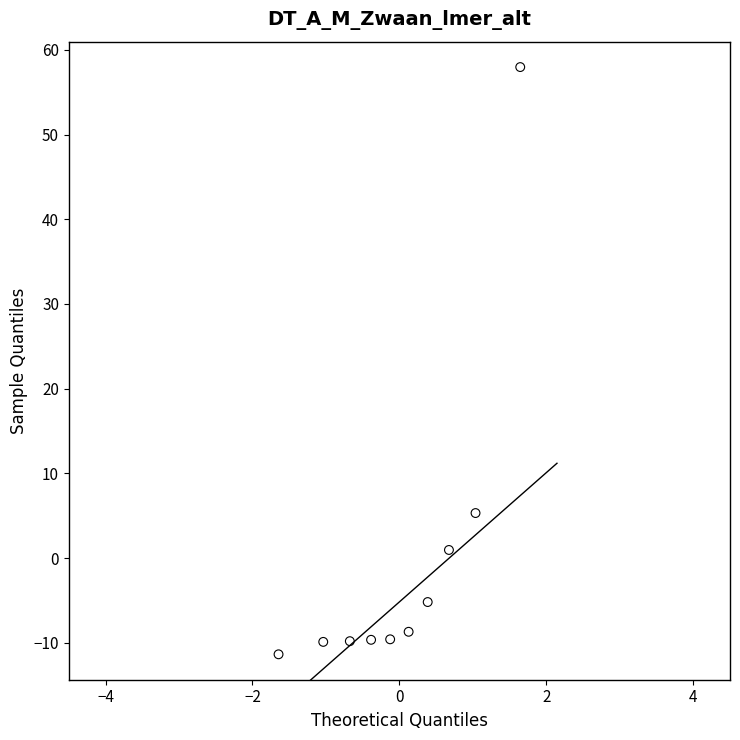

What is the range of Y values (max minus min)?

69.3